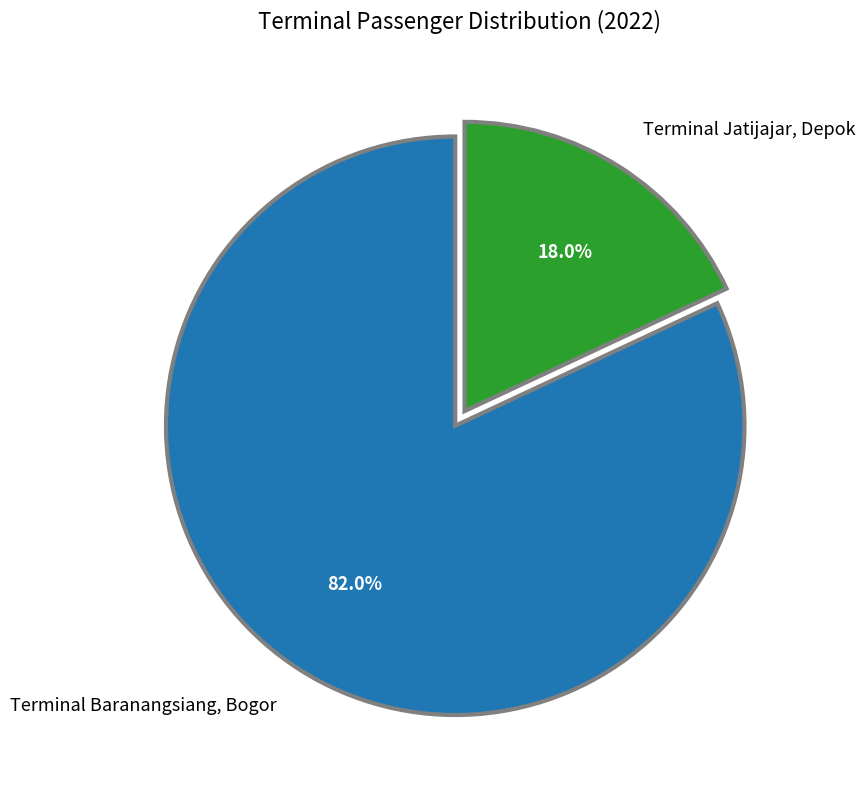

Rank the categories by value from highest to lowest.

Terminal Baranangsiang, Bogor, Terminal Jatijajar, Depok